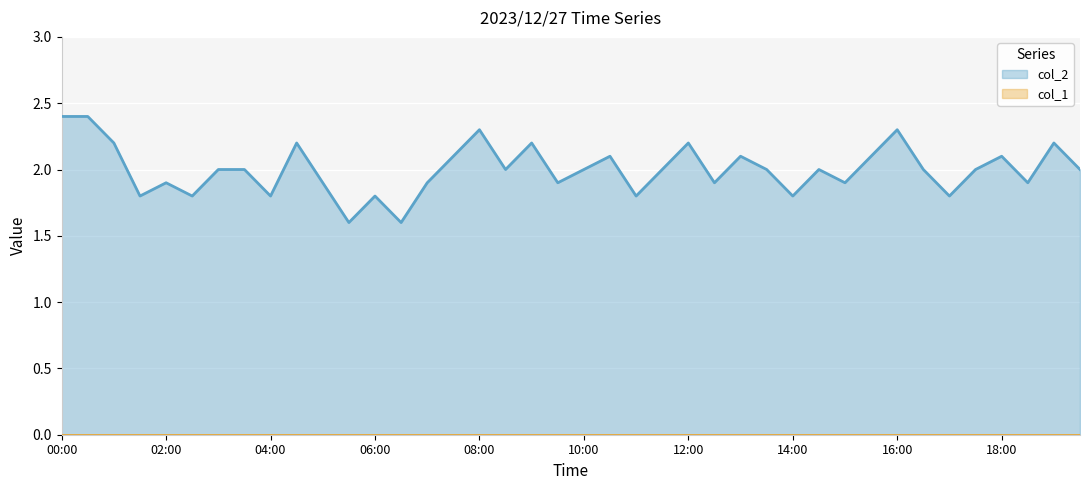

How many data points are less than 2?

16